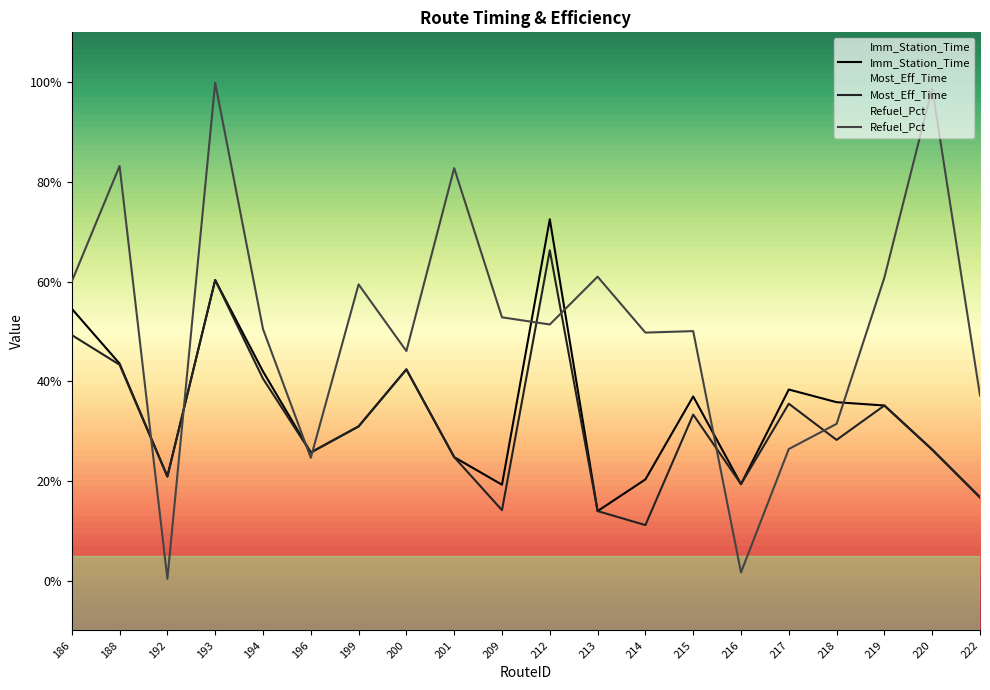

Reading left to right, transcribe all the data shown in this chart.

Imm_Station_Time: 54.5	43.5	20.9	60.3	42.0	25.7	30.9	42.4	24.8	19.2	72.5	13.9	20.3	36.9	19.3	38.3	35.8	35.1	26.3	16.7
Most_Eff_Time: 49.3	43.3	20.9	60.3	40.5	25.7	30.9	42.4	24.8	14.1	66.3	13.9	11.1	33.3	19.3	35.5	28.2	35.1	26.3	16.7
Refuel_Pct: 60.0	83.2	0.3	99.9	50.5	24.6	59.4	46.0	82.8	52.8	51.4	61.0	49.8	50.0	1.6	26.4	31.4	60.8	98.8	37.1